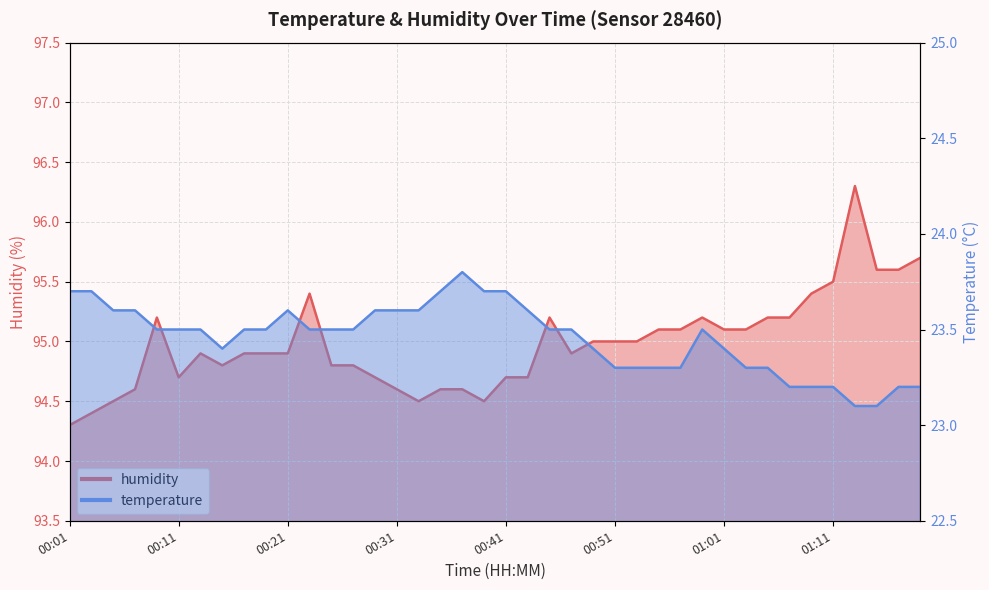

What is the maximum value shown in the chart?

96.3